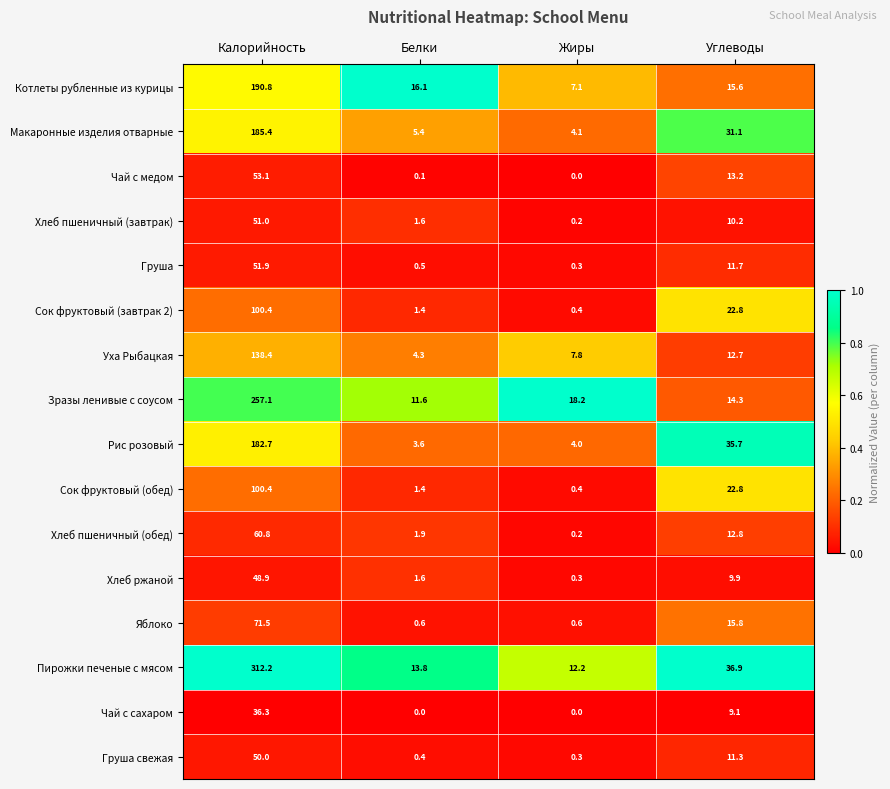

True or false: Чай с сахаром has a value of -23.4 at Жиры.

False